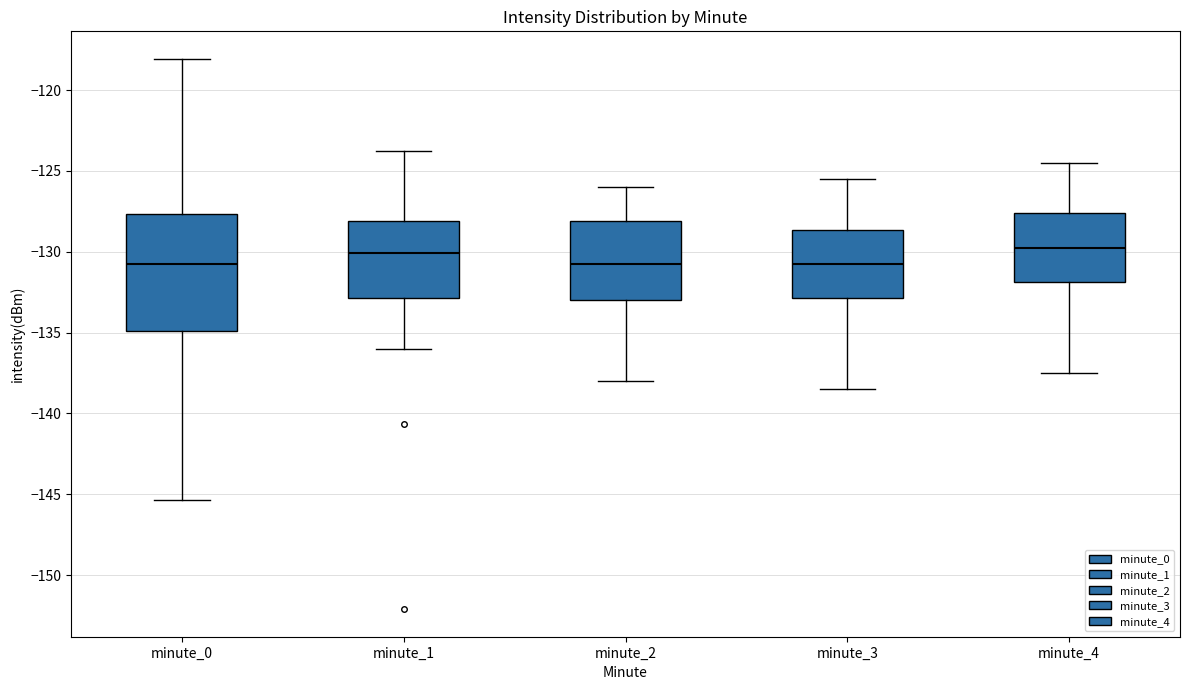

Reading left to right, read every box against the y-axis: the position of its median line, the range the box covers, and the ends of its whiskers. The values are not printed on the chart, so give them approximately, as read against the axis.

minute_0: median -130.5, box -135.0 to -127.5, whiskers -145.5 to -118.0
minute_1: median -130.0, box -133.0 to -128.0, whiskers -136.0 to -124.0
minute_2: median -130.5, box -133.0 to -128.0, whiskers -138.0 to -126.0
minute_3: median -130.5, box -133.0 to -128.5, whiskers -138.5 to -125.5
minute_4: median -129.5, box -132.0 to -127.5, whiskers -137.5 to -124.5